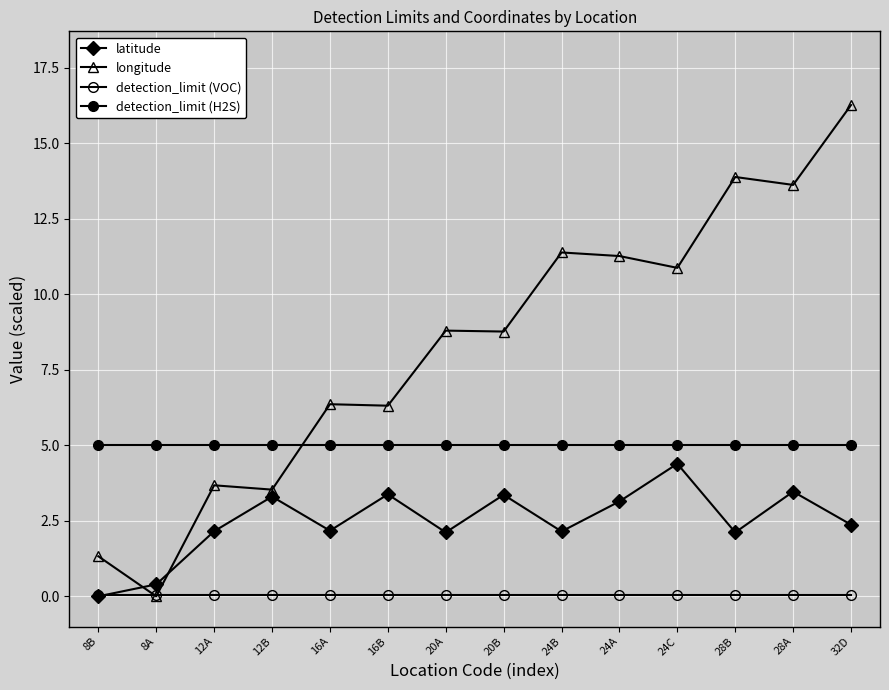

What is the difference between the maximum and second lowest values in the longitude series?

14.9